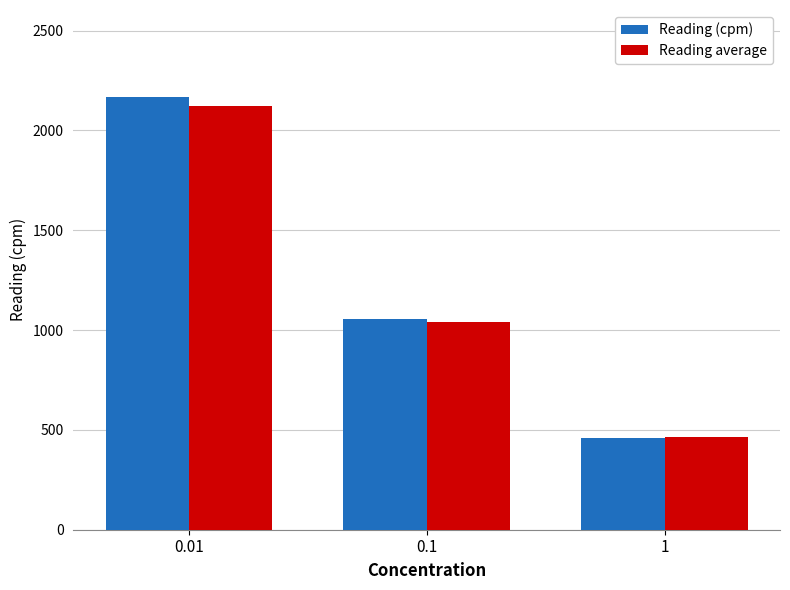

At which category does the chart reach its minimum across all series?

1